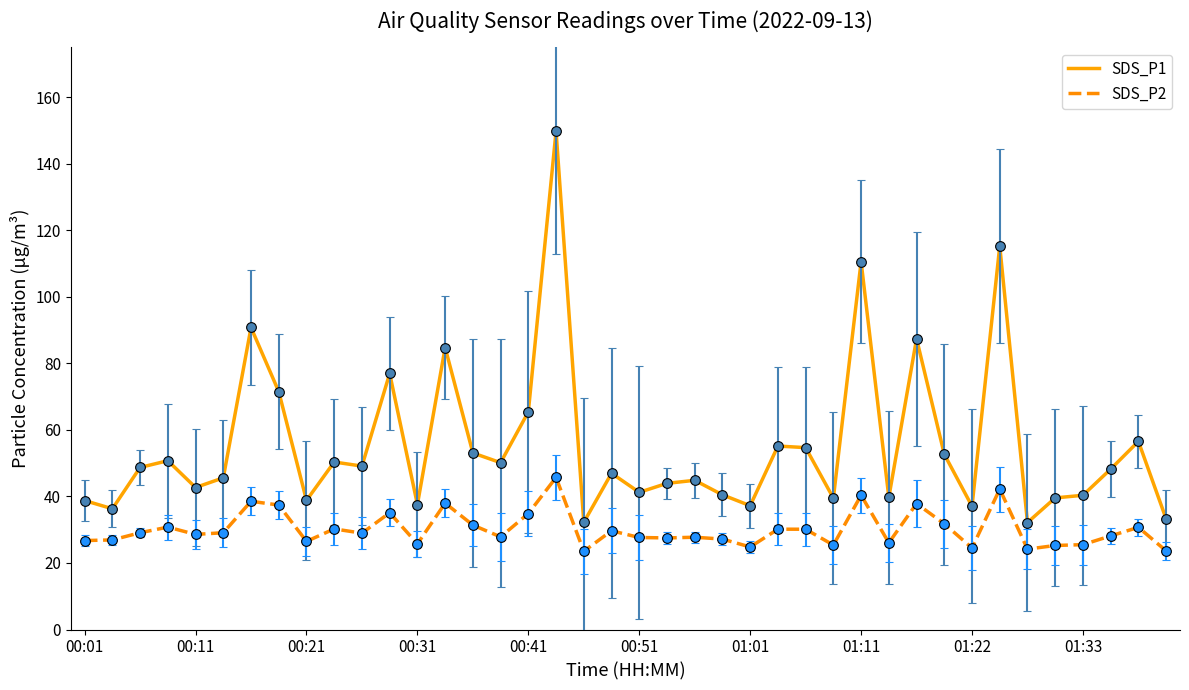

Rank the series by their average value, from highest to lowest.

SDS_P1, SDS_P2